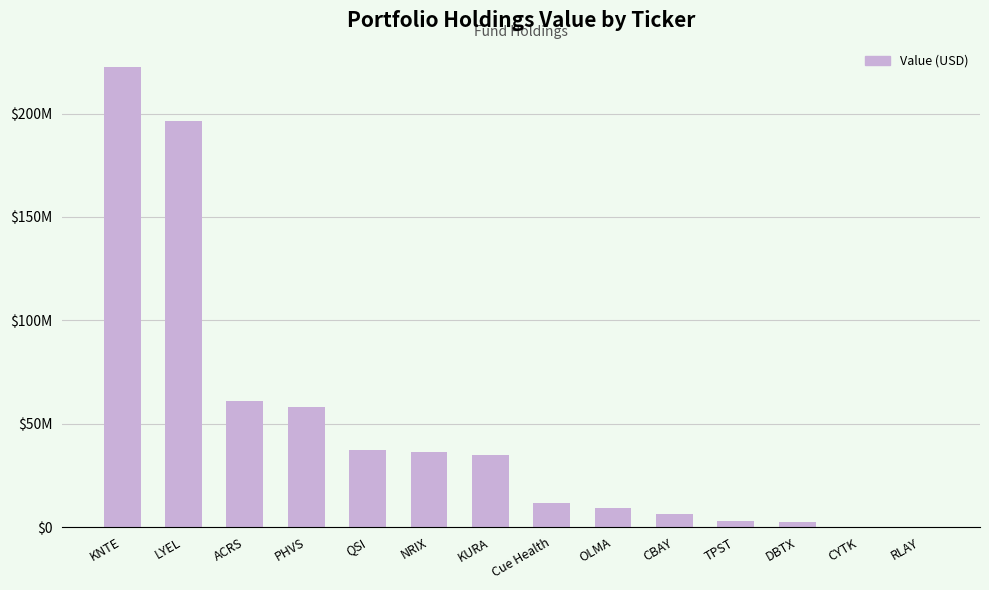

Are the bars horizontal?

No